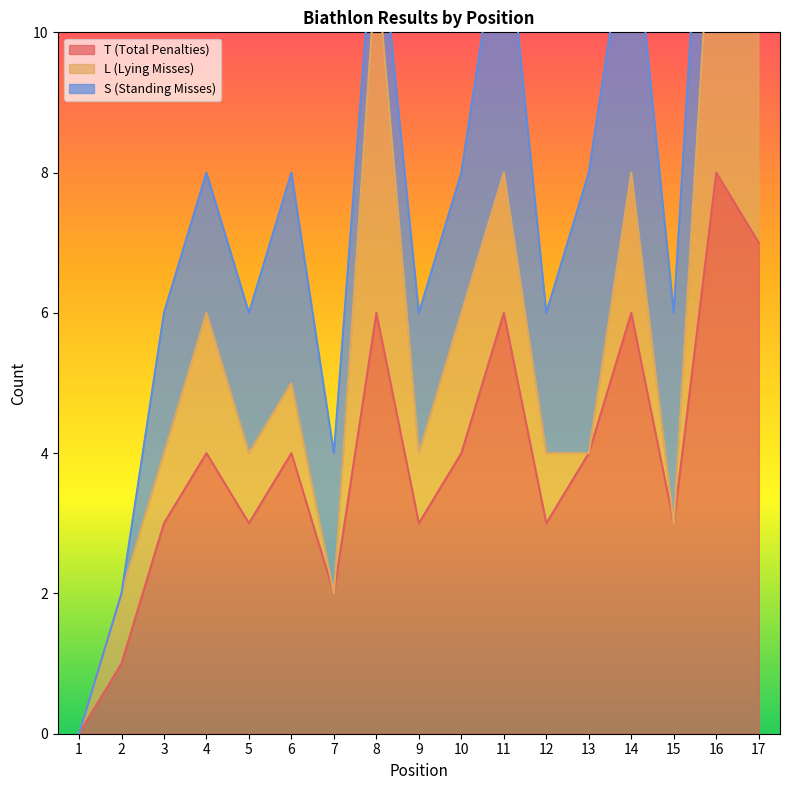

Reading right to left, list all the values displayed in this chart.

T (Total Penalties): 7	8	3	6	4	3	6	4	3	6	2	4	3	4	3	1	0
L (Lying Misses): 4	5	0	2	0	1	2	2	1	5	0	1	1	2	1	1	0
S (Standing Misses): 3	3	3	4	4	2	4	2	2	1	2	3	2	2	2	0	0